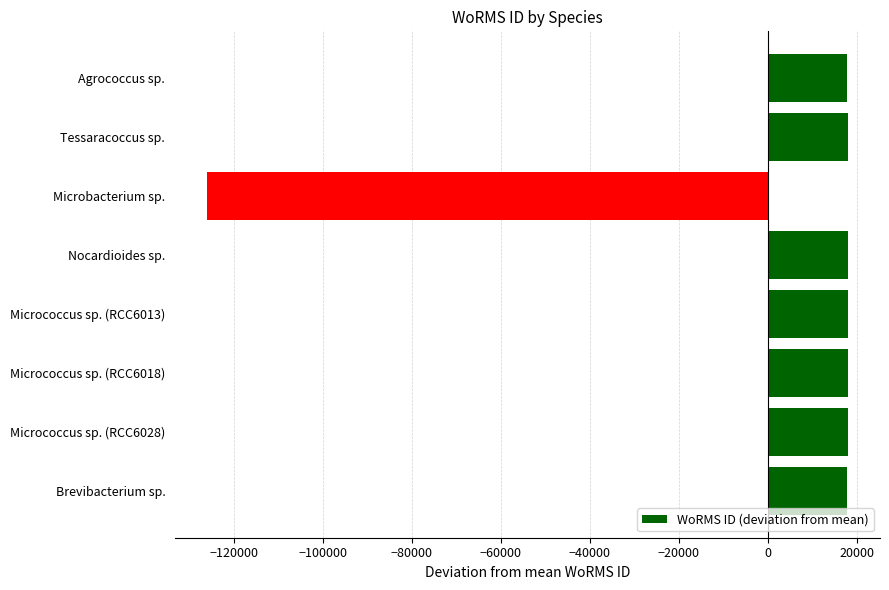

What is the label of the 7th bar from the top?

Micrococcus sp. (RCC6028)